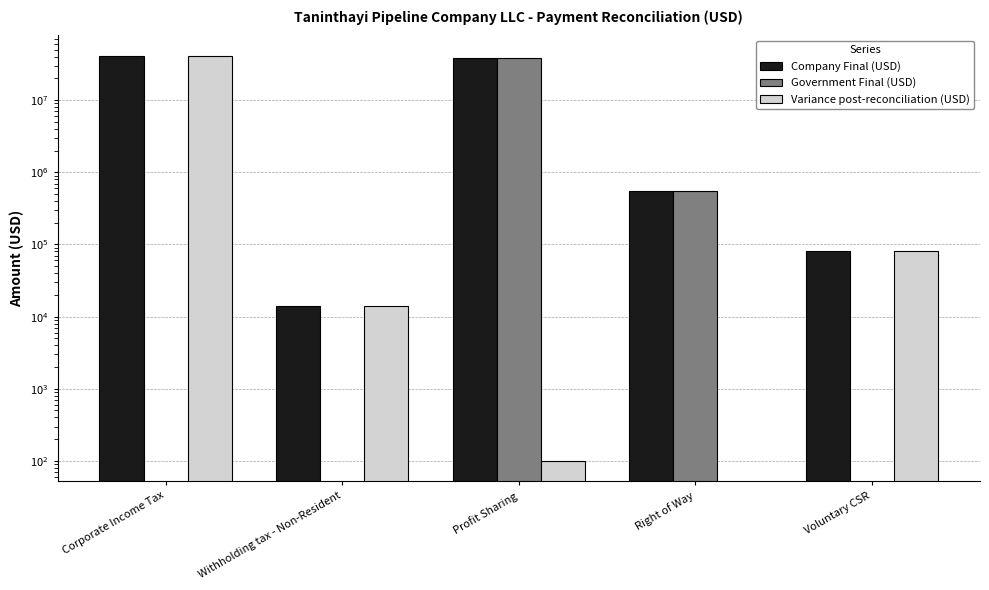

Are the bars grouped side by side (vs. stacked)?

Yes